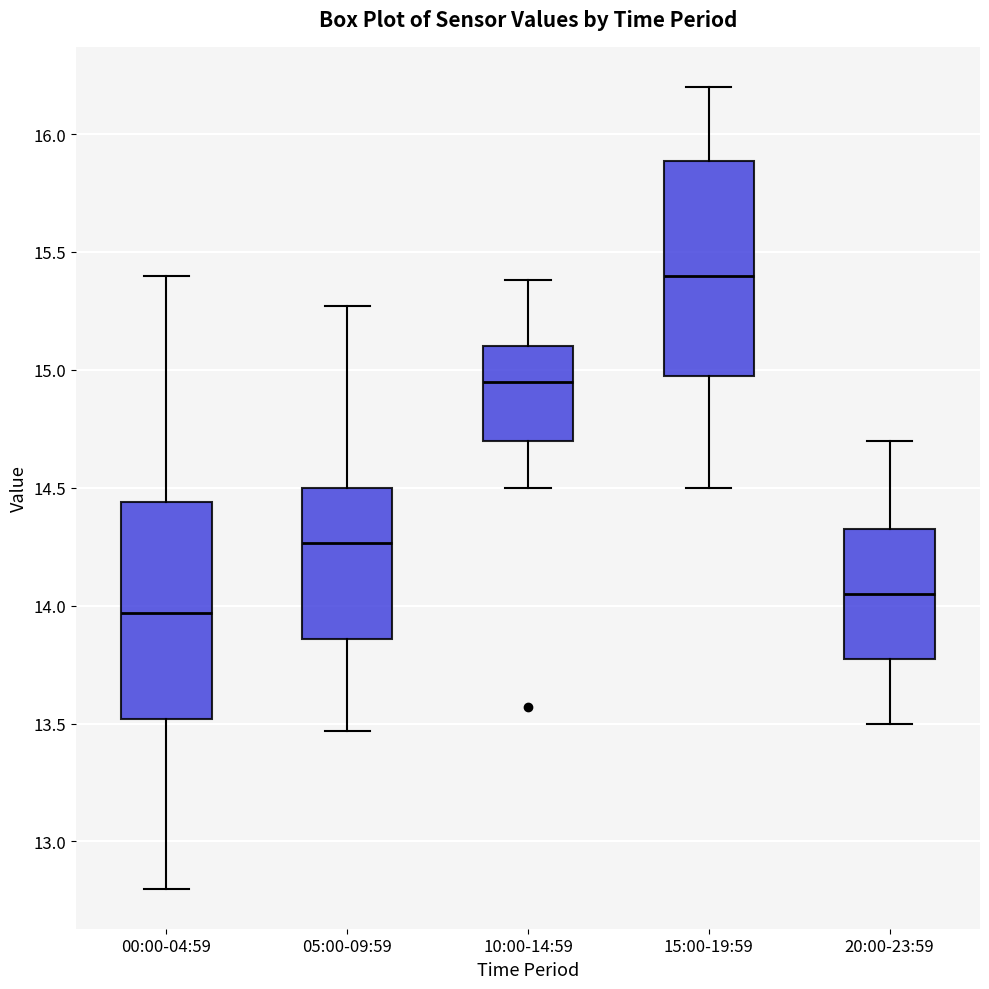

Reading left to right, transcribe this box plot: for each box, give where its median line is, the range the box spans, and where its two whiskers end, as read against the y-axis. The values are not printed on the chart, so give them approximately, as read against the axis.

00:00-04:59: median 13.95, box 13.50 to 14.45, whiskers 12.80 to 15.40
05:00-09:59: median 14.25, box 13.85 to 14.50, whiskers 13.45 to 15.25
10:00-14:59: median 14.95, box 14.70 to 15.10, whiskers 14.50 to 15.40
15:00-19:59: median 15.40, box 15.00 to 15.90, whiskers 14.50 to 16.20
20:00-23:59: median 14.05, box 13.80 to 14.35, whiskers 13.50 to 14.70